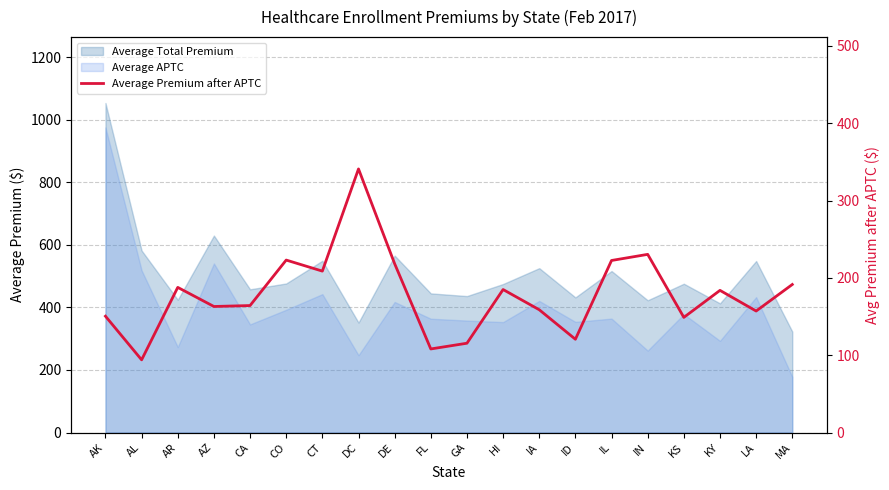

Is it true that the value at KY is 183.8?

True